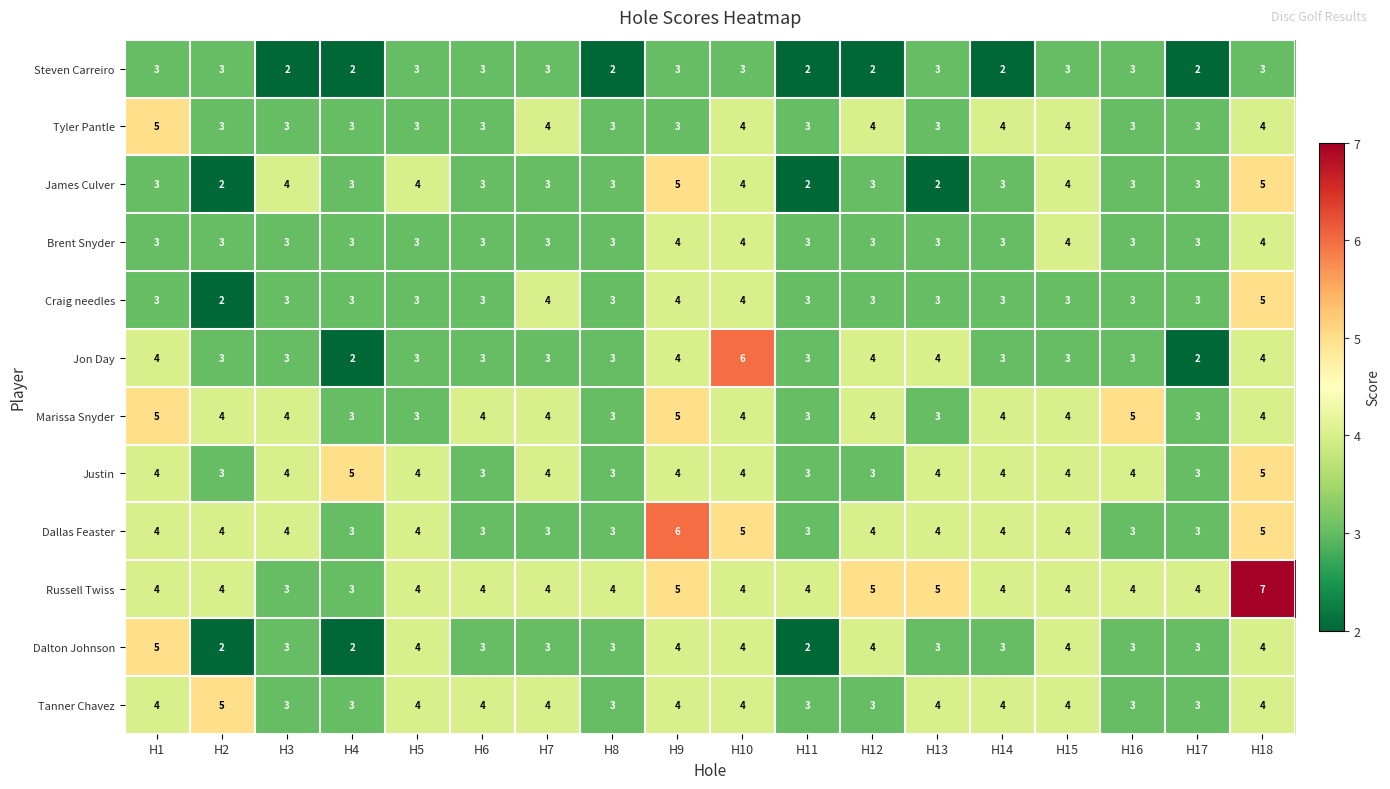

Which series has the largest total across all categories?

Russell Twiss